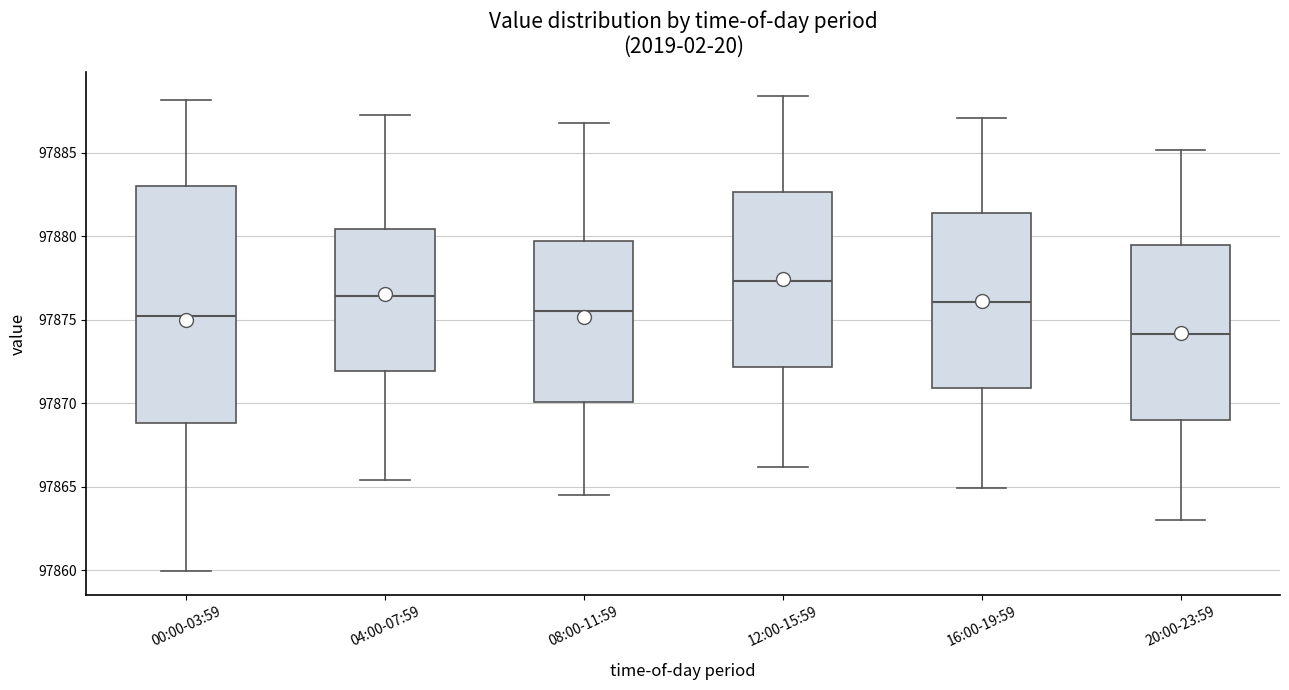

Reading left to right, read every box against the y-axis: the position of its median line, the range the box covers, and the ends of its whiskers. The values are not printed on the chart, so give them approximately, as read against the axis.

00:00-03:59: median 97875.0, box 97869.0 to 97883.0, whiskers 97860.0 to 97888.0
04:00-07:59: median 97876.5, box 97872.0 to 97880.5, whiskers 97865.5 to 97887.5
08:00-11:59: median 97875.5, box 97870.0 to 97879.5, whiskers 97864.5 to 97887.0
12:00-15:59: median 97877.5, box 97872.0 to 97882.5, whiskers 97866.0 to 97888.5
16:00-19:59: median 97876.0, box 97871.0 to 97881.5, whiskers 97865.0 to 97887.0
20:00-23:59: median 97874.0, box 97869.0 to 97879.5, whiskers 97863.0 to 97885.0